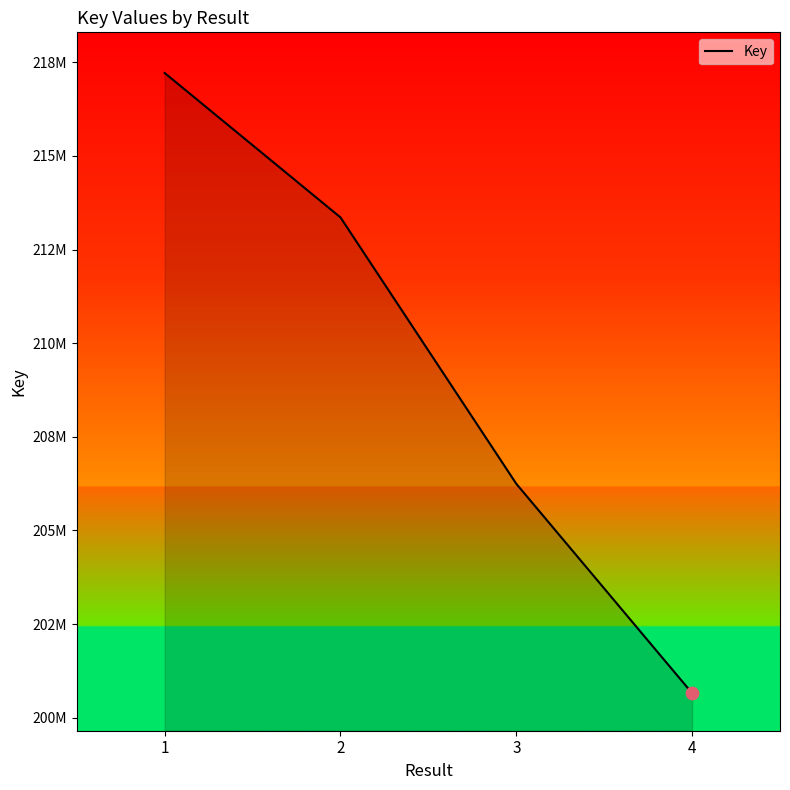

Which has a higher value, 3 or 1?

1